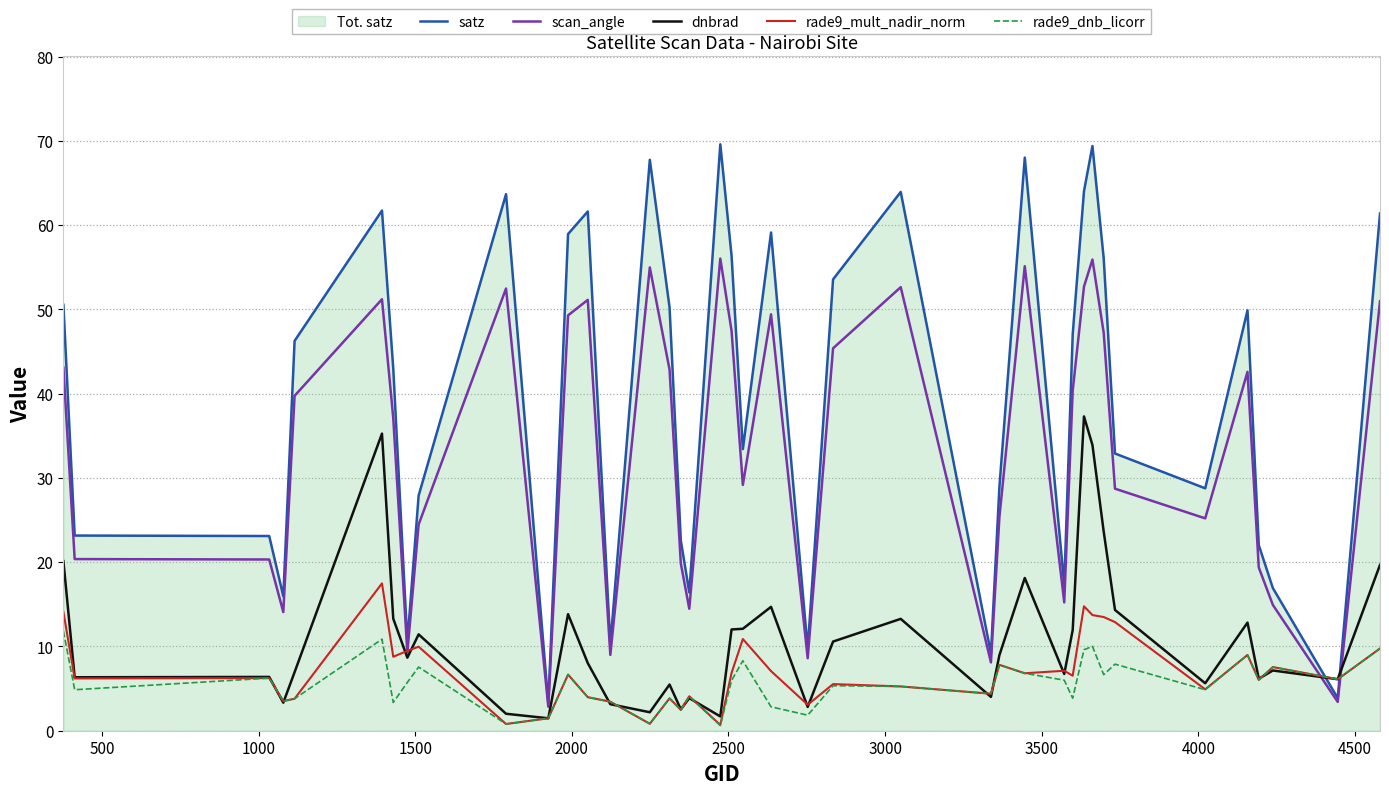

Which series ends up on top after the final intersection of satz and rade9_mult_nadir_norm?

satz